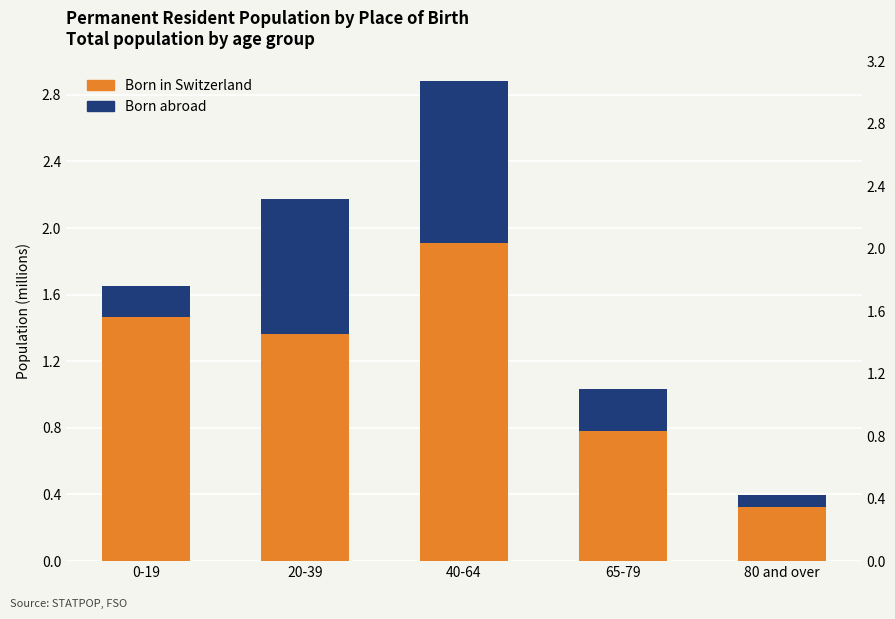

What is the difference between the Born abroad values at 80 and over and 20-39?

735989